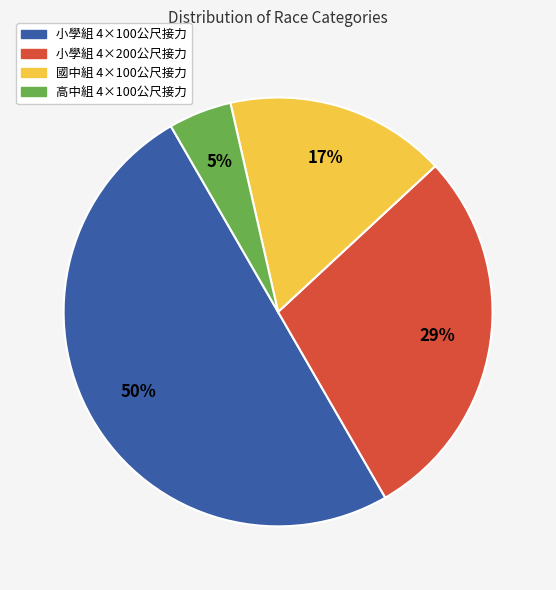

To the nearest percent, what portion does 高中組 4×100公尺接力 represent?

5%